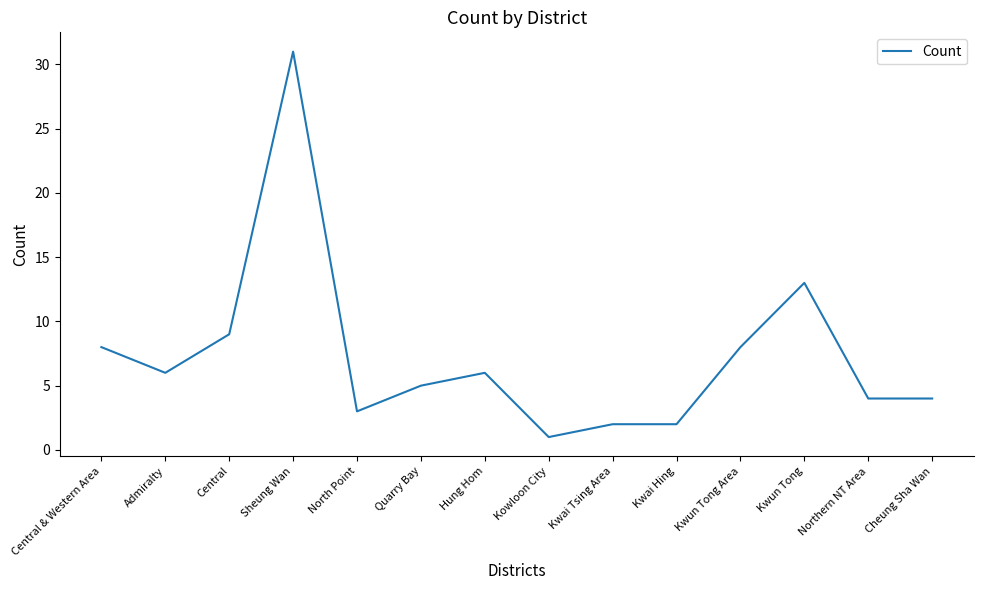

Reading left to right, extract all data points from this chart.

Central & Western Area=8	Admiralty=6	Central=9	Sheung Wan=31	North Point=3	Quarry Bay=5	Hung Hom=6	Kowloon City=1	Kwai Tsing Area=2	Kwai Hing=2	Kwun Tong Area=8	Kwun Tong=13	Northern NT Area=4	Cheung Sha Wan=4